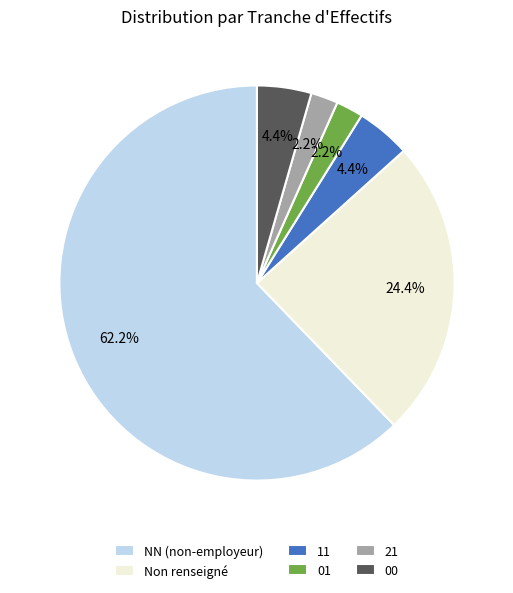

Does any single category account for the majority?

Yes